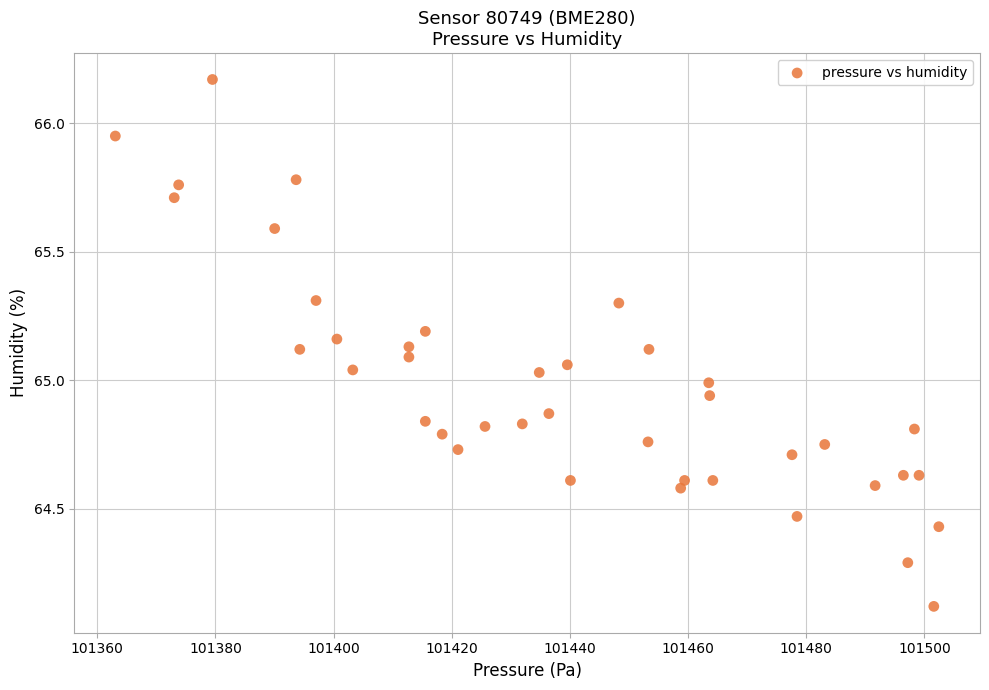

What is the range of X values (max minus min)?

139.4